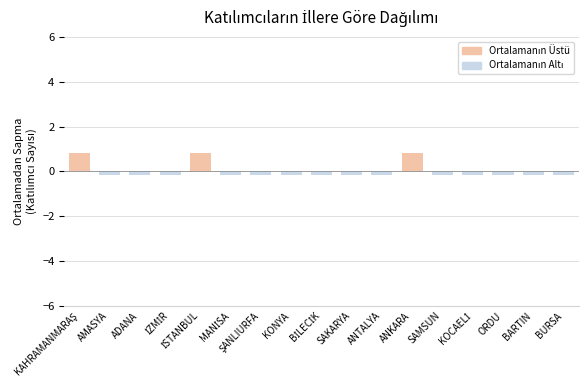

Reading right to left, transcribe all the data shown in this chart.

-0.2	-0.2	-0.2	-0.2	-0.2	0.8	-0.2	-0.2	-0.2	-0.2	-0.2	-0.2	0.8	-0.2	-0.2	-0.2	0.8